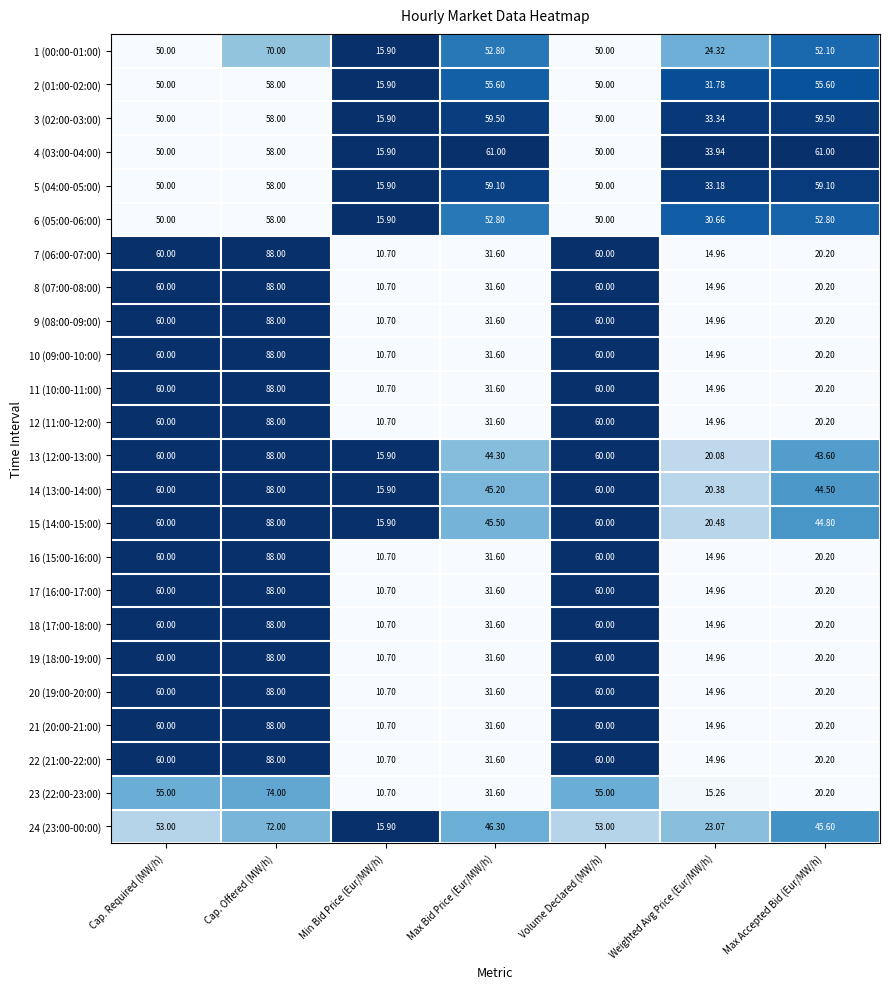

Where does the 10 (09:00-10:00) series first go above 31?

Cap. Required (MW/h)